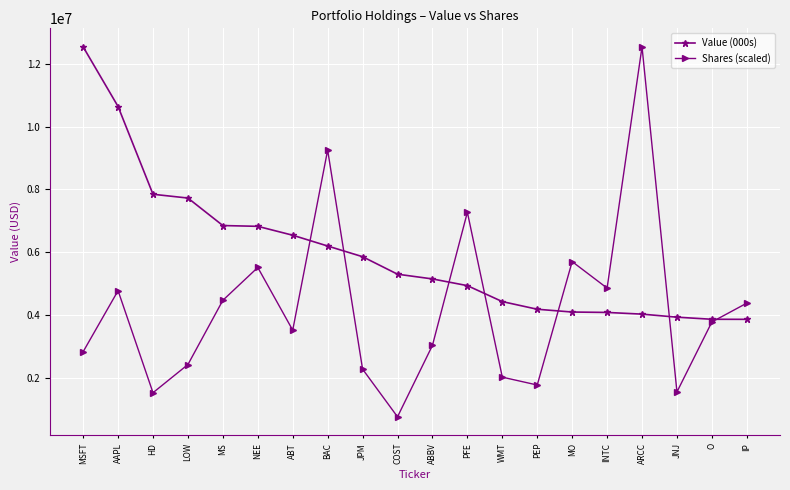

Between which two adjacent categories do Value (000s) and Shares (scaled) first intersect?

ABT and BAC